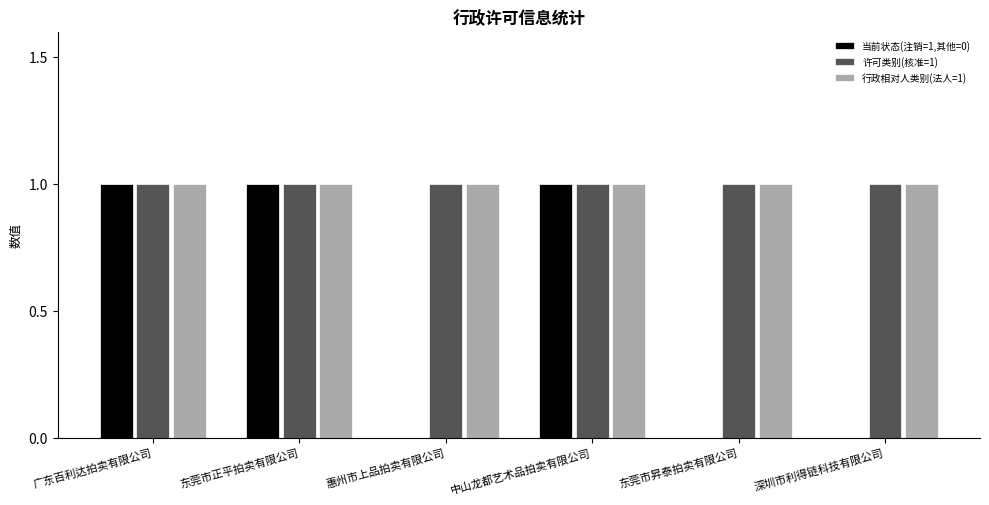

Between 东莞市正平拍卖有限公司 and 深圳市利得链科技有限公司, which series saw the biggest shift?

当前状态(注销=1,其他=0)